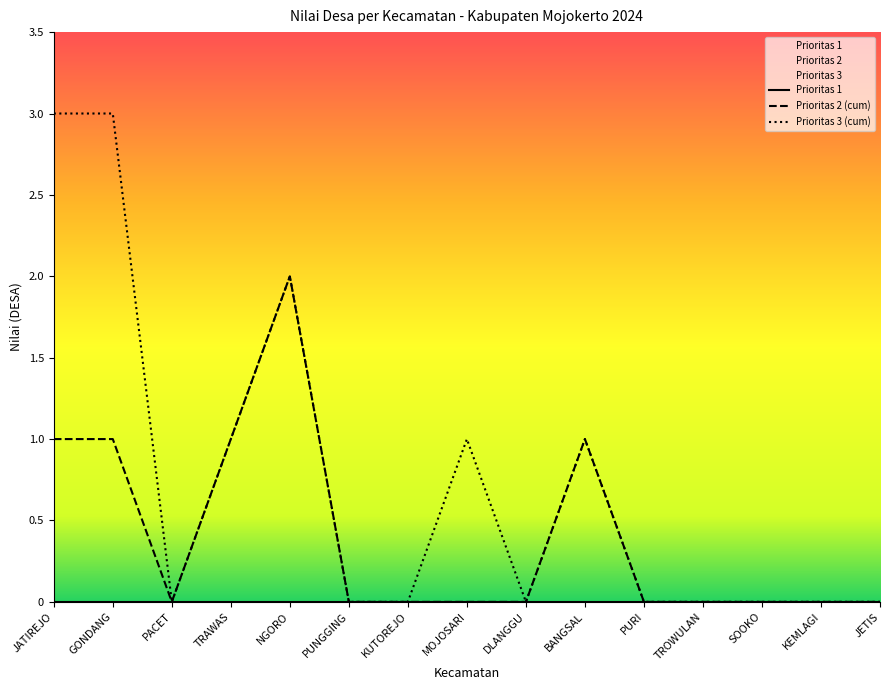

List the series in order of their peak value, lowest first.

Prioritas 1, Prioritas 2 (cum), Prioritas 3 (cum)